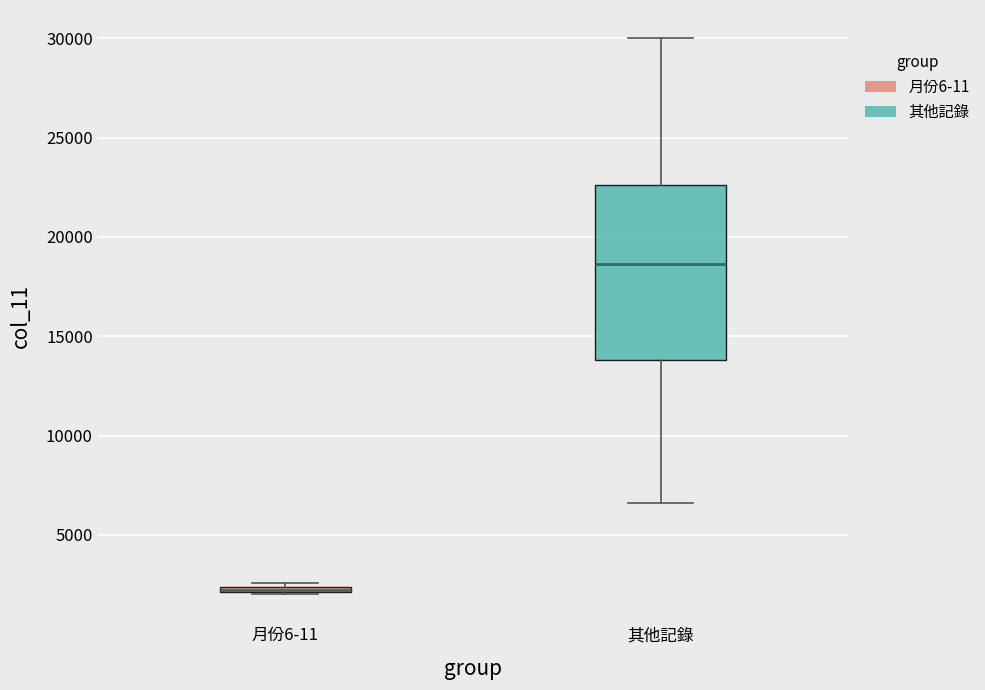

Where does the lower whisker of the box for 其他記錄 end on the y-axis? The values are not printed on the chart, so give them approximately, as read against the axis.

6500